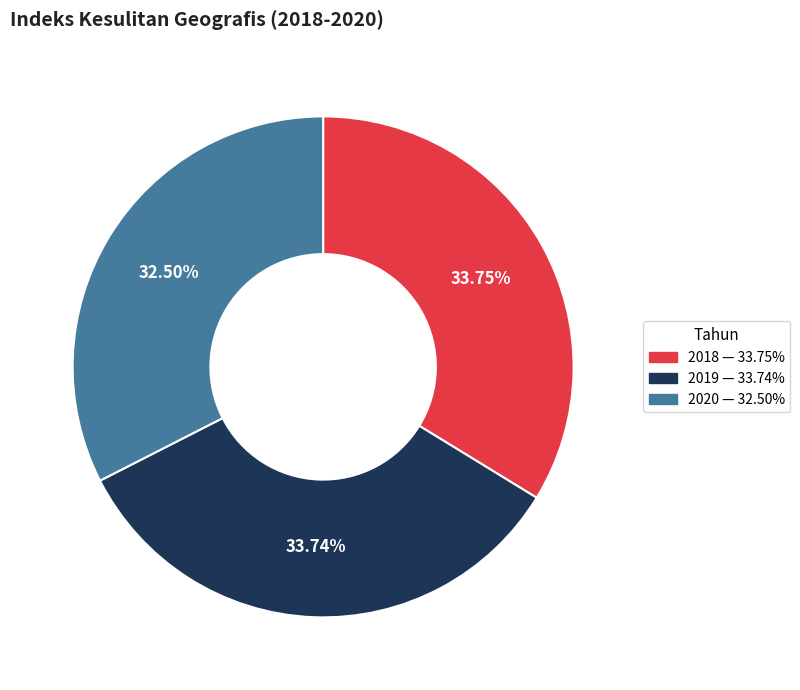

Which has a higher value, 2020 or 2019?

2019